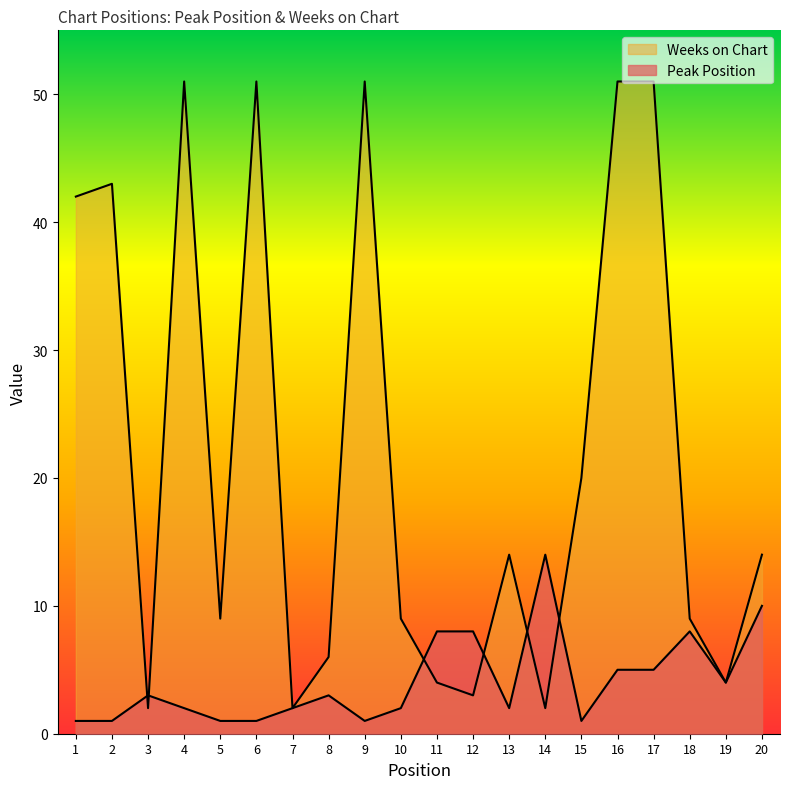

How many interior local valleys does the Weeks on Chart series have?

6